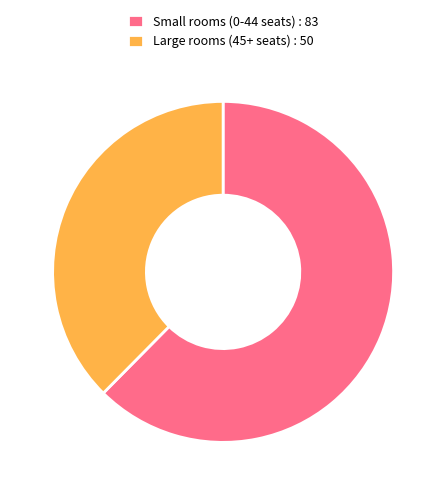

The Large rooms (45+ seats) : 50 slice represents 45% of the pie. True or false?

False